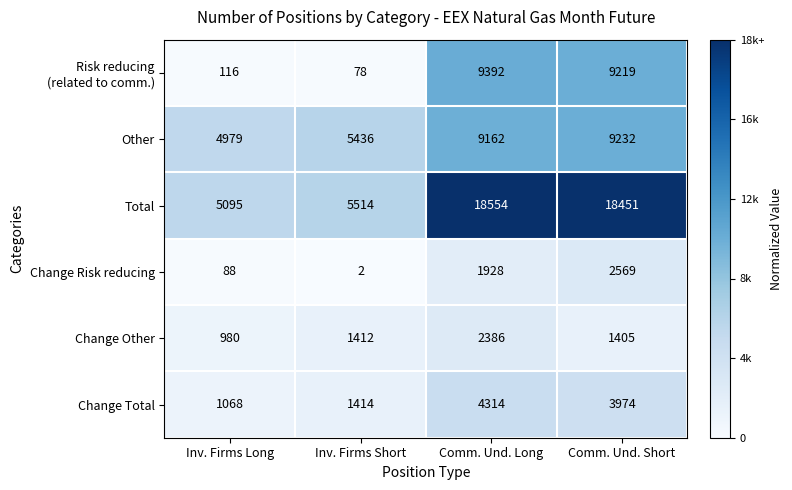

Between Inv. Firms Long and Inv. Firms Short, which series saw the biggest shift?

Other